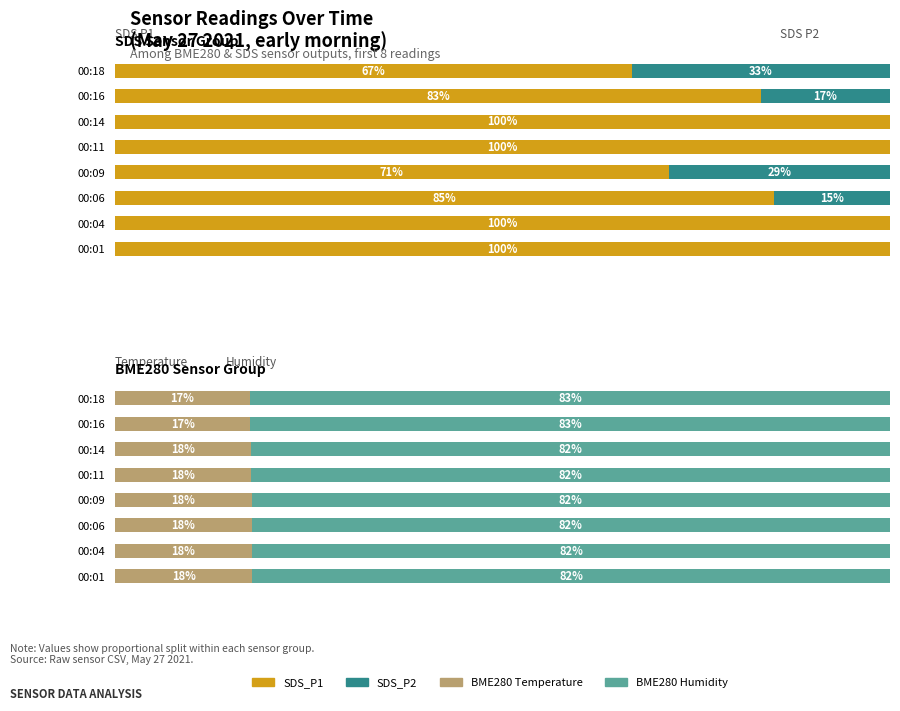

Where does the SDS_P2 series first go above 14?

00:06